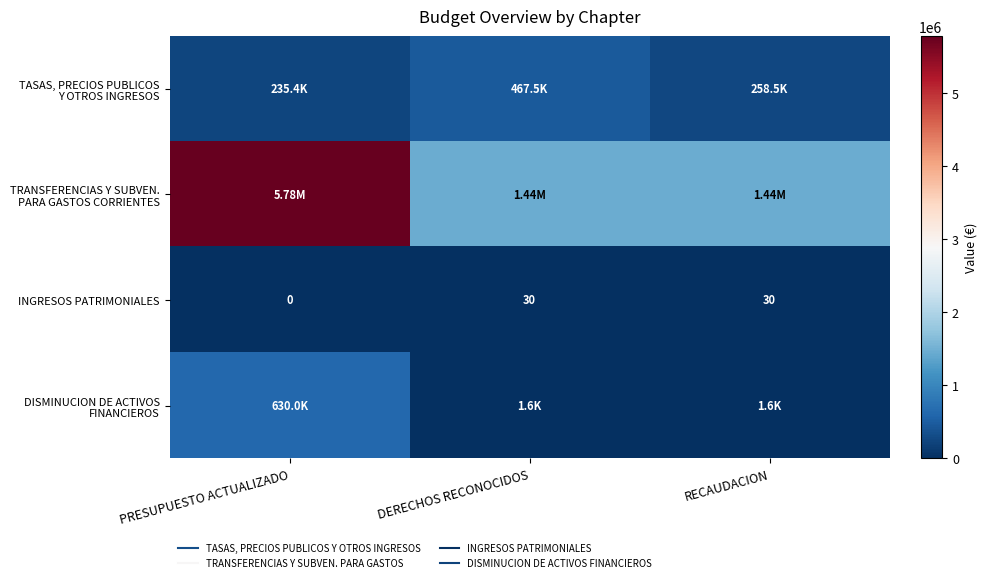

The value of INGRESOS PATRIMONIALES at DERECHOS RECONOCIDOS is 30. True or false?

True